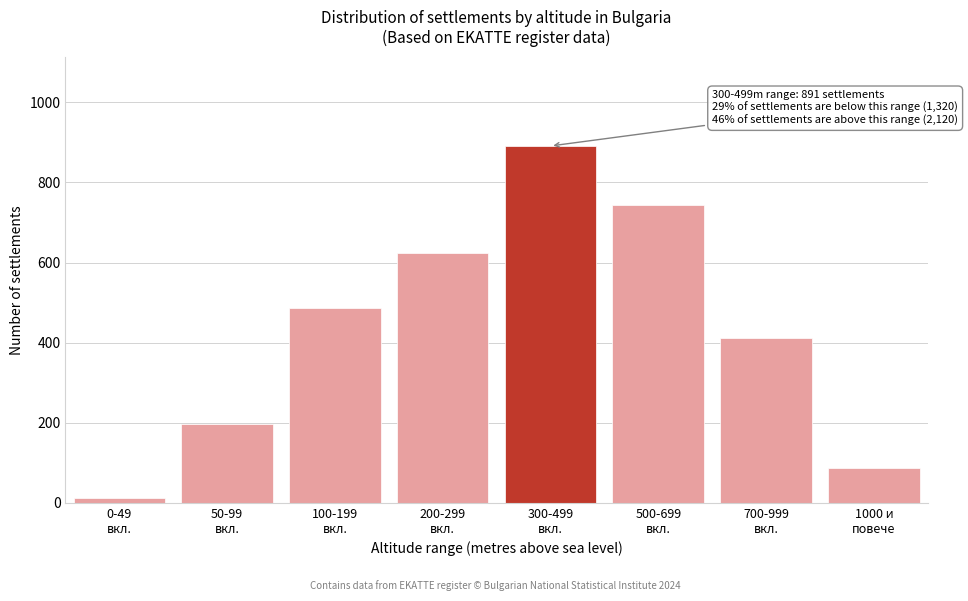

Reading right to left, what are all the values shown in this chart?

87	412	743	891	623	487	198	12